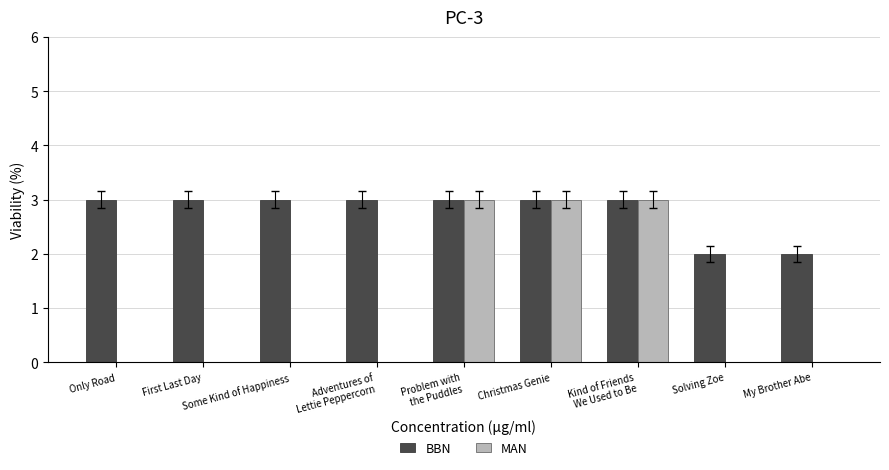

Reading left to right, extract all data points from this chart.

BBN: 3	3	3	3	3	3	3	2	2
MAN: 0	0	0	0	3	3	3	0	0